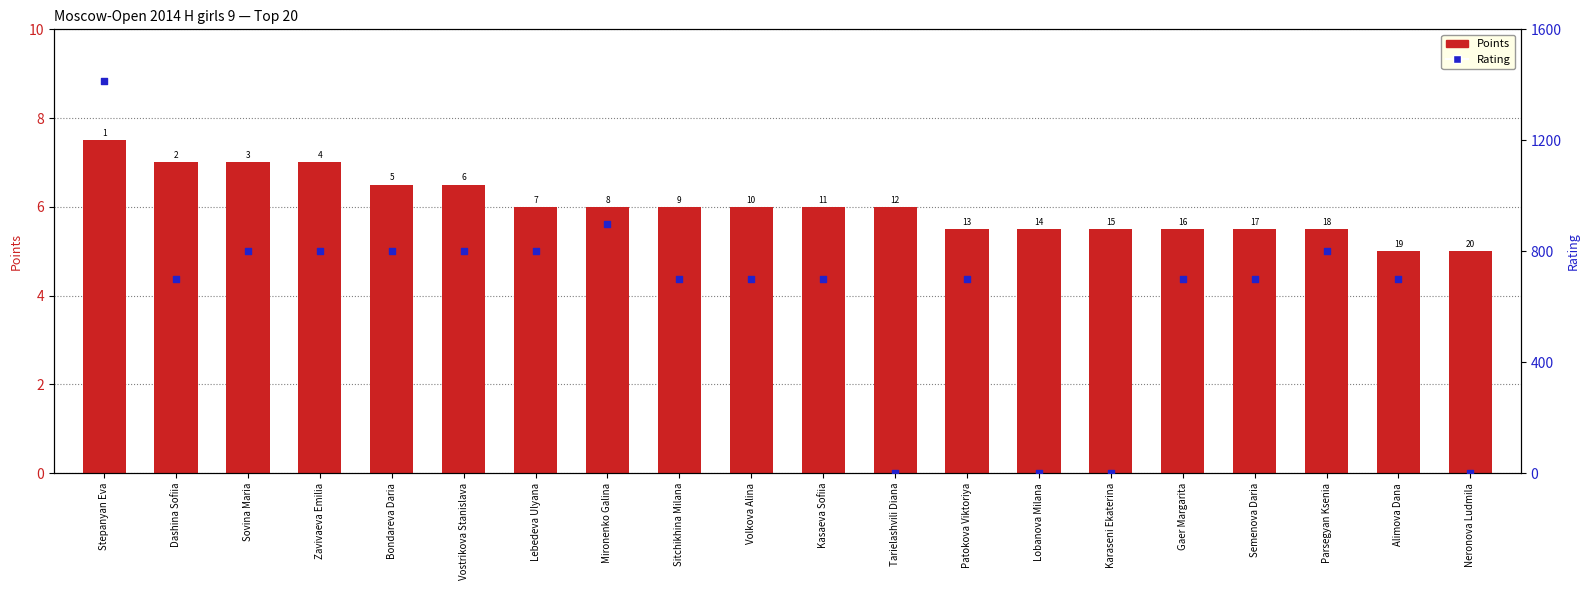

What are all the series names shown in the legend?

Points, Rating